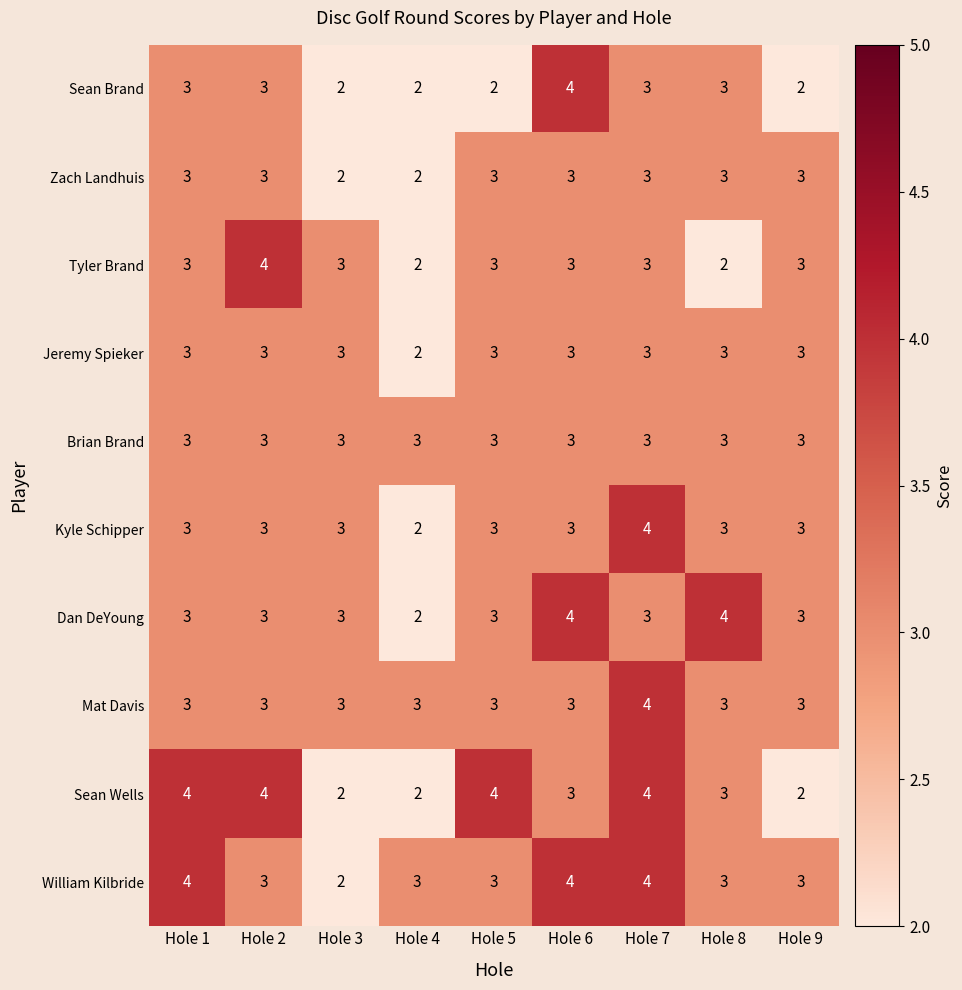

At which category is the sum across all series the highest?

Hole 7